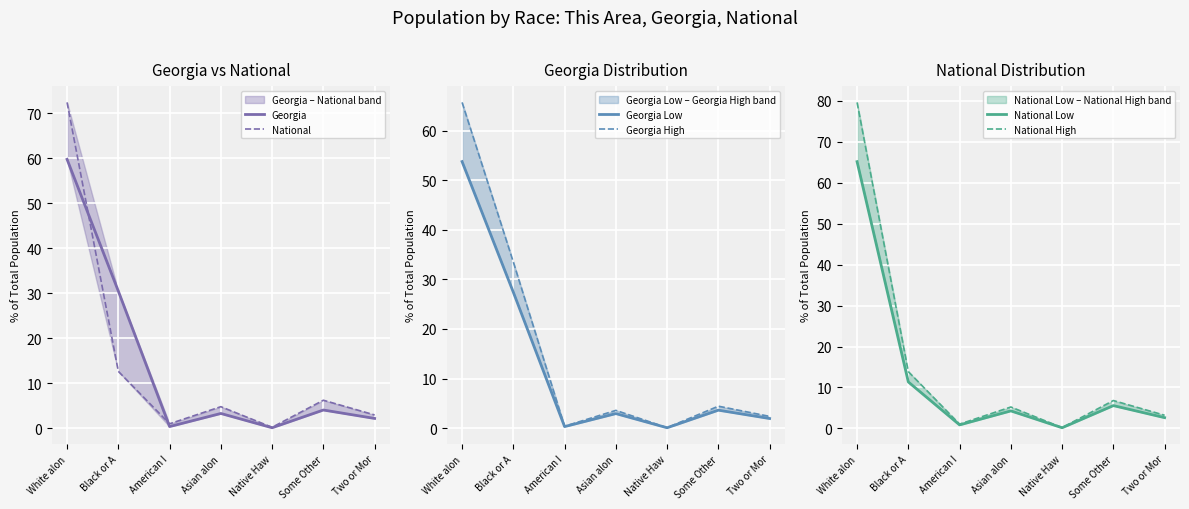

How many values in the National High series are below 5?

3